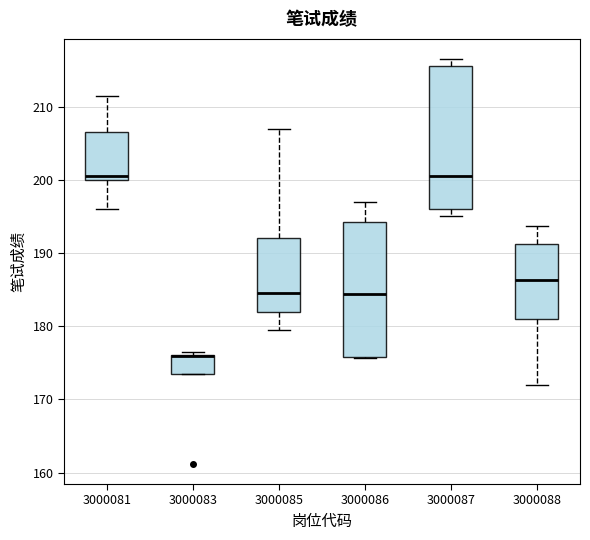

Reading left to right, read every box against the y-axis: the position of its median line, the range the box covers, and the ends of its whiskers. The values are not printed on the chart, so give them approximately, as read against the axis.

3000081: median 201, box 200 to 207, whiskers 196 to 212
3000083: median 176 (drawn on the box's upper edge), box 174 to 176, whiskers 174 to 177
3000085: median 185, box 182 to 192, whiskers 180 to 207
3000086: median 184, box 176 to 194, whiskers 176 to 197
3000087: median 201, box 196 to 216, whiskers 195 to 217
3000088: median 186, box 181 to 191, whiskers 172 to 194